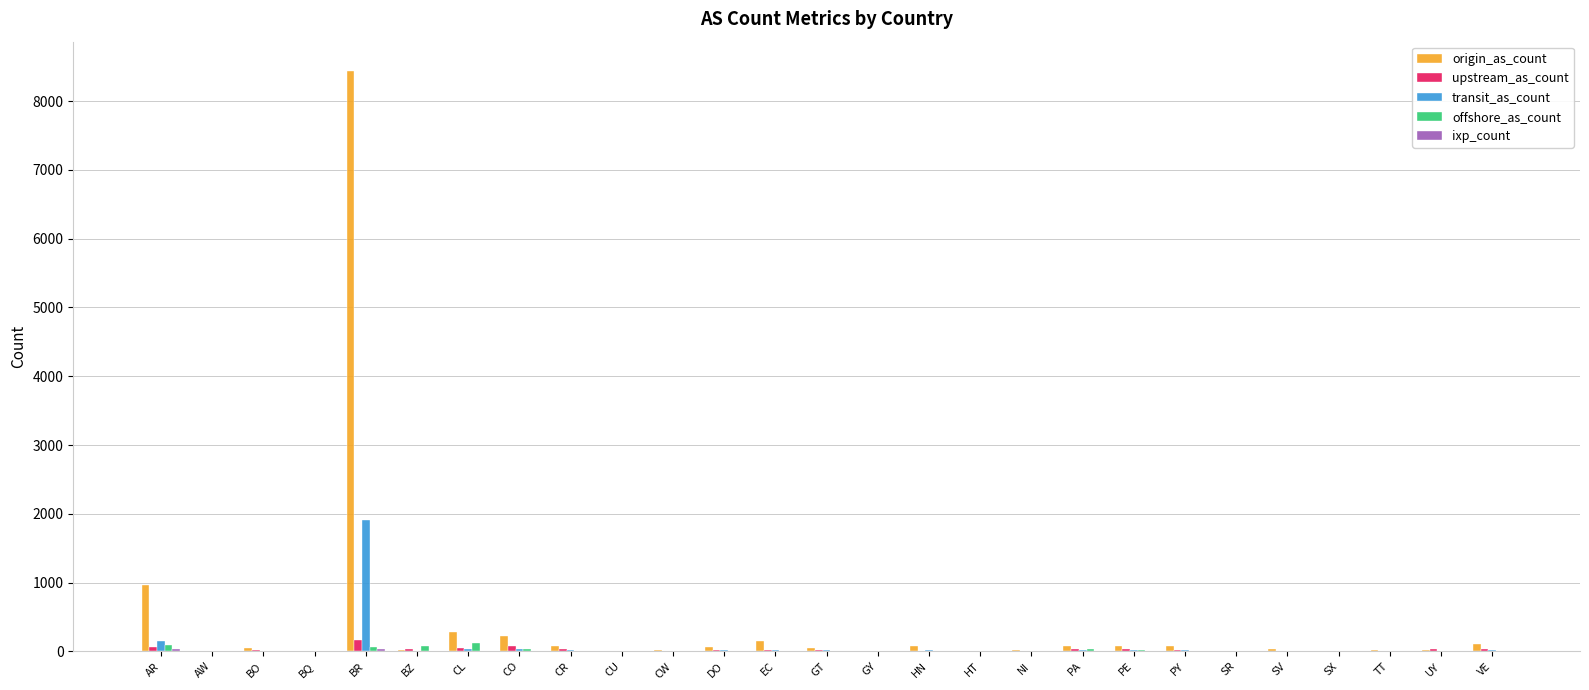

What is the greatest value displayed?

8442